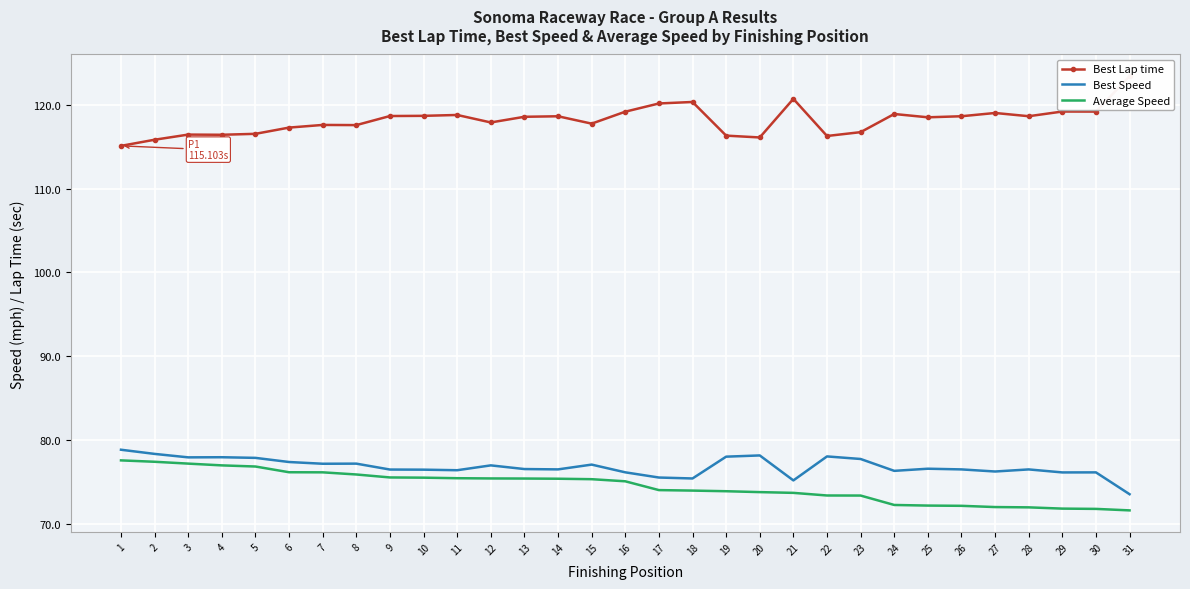

How many data points in Average Speed are above 75?

16